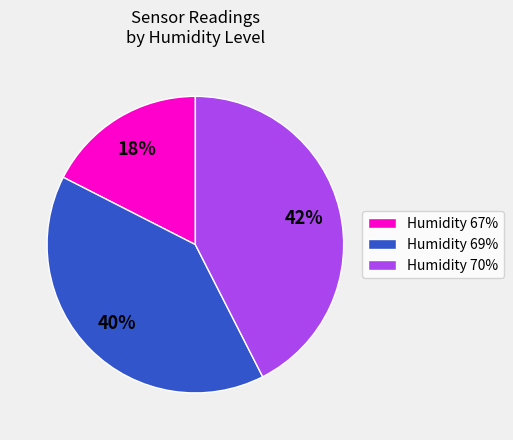

What is the smallest slice in the pie chart?

Humidity 67%